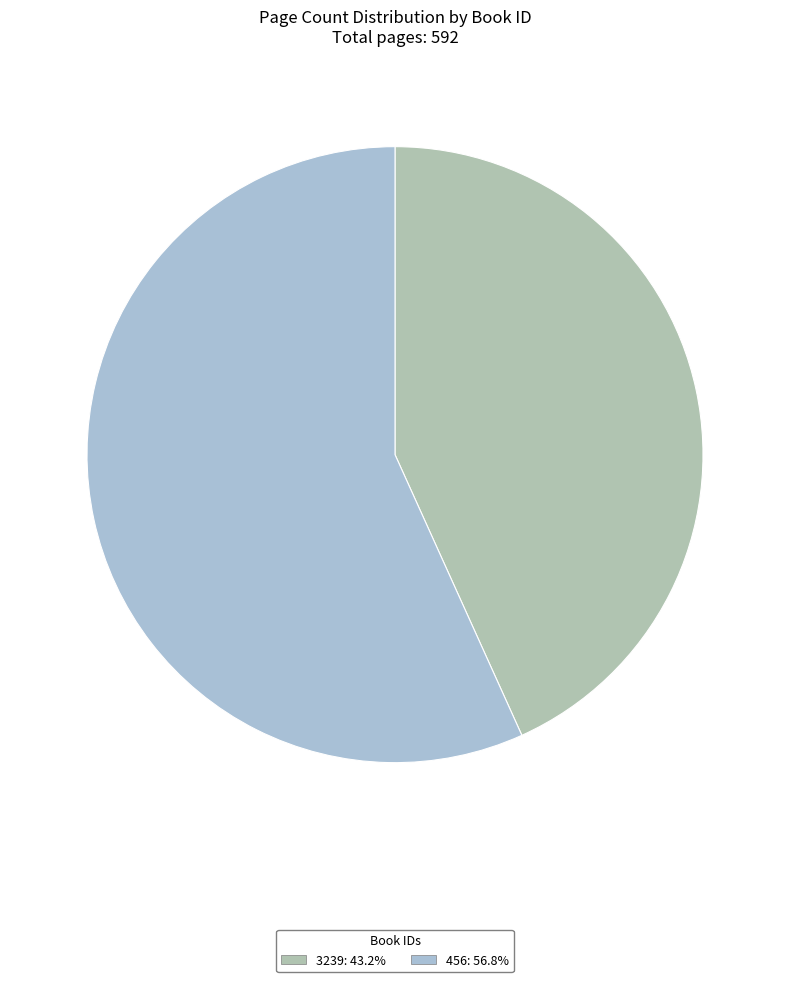

Which category accounts for the majority?

456